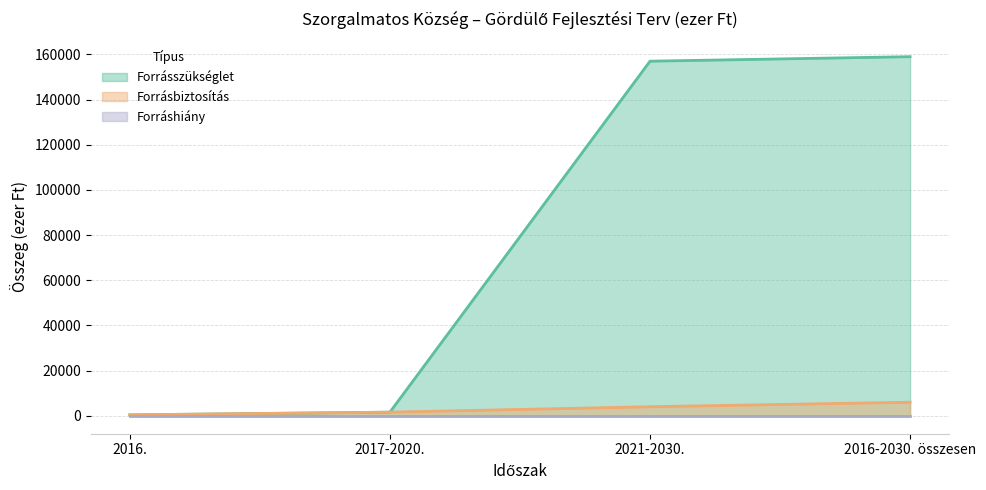

Which series changed the most between 2017-2020. and 2021-2030.?

Forrásszükséglet